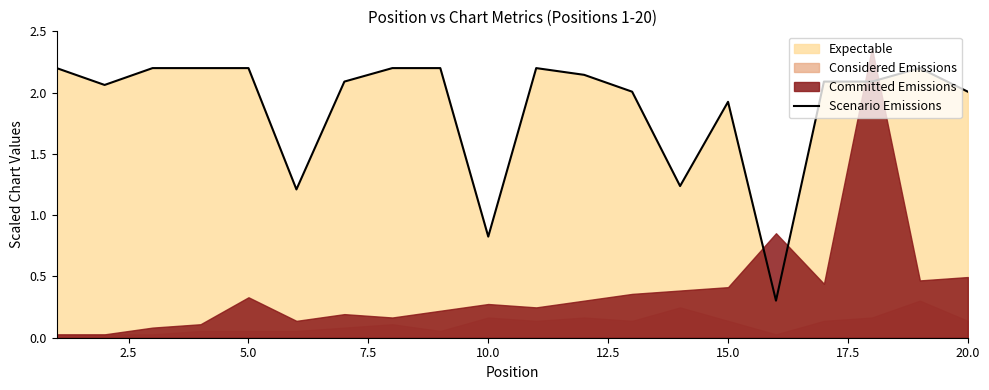

What is the value of the 10th point from the left?

0.8